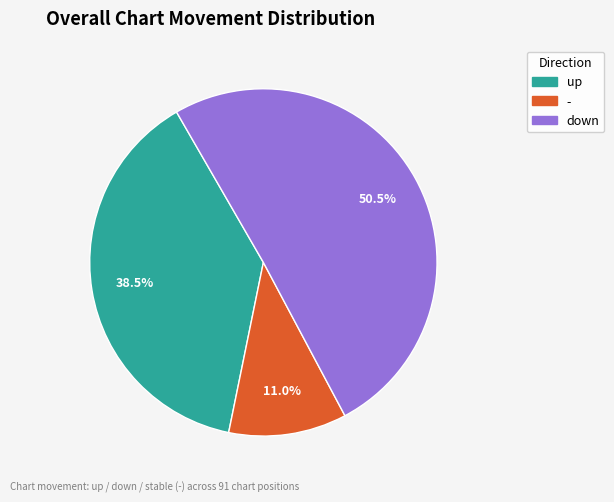

Is there a majority slice in this chart?

Yes